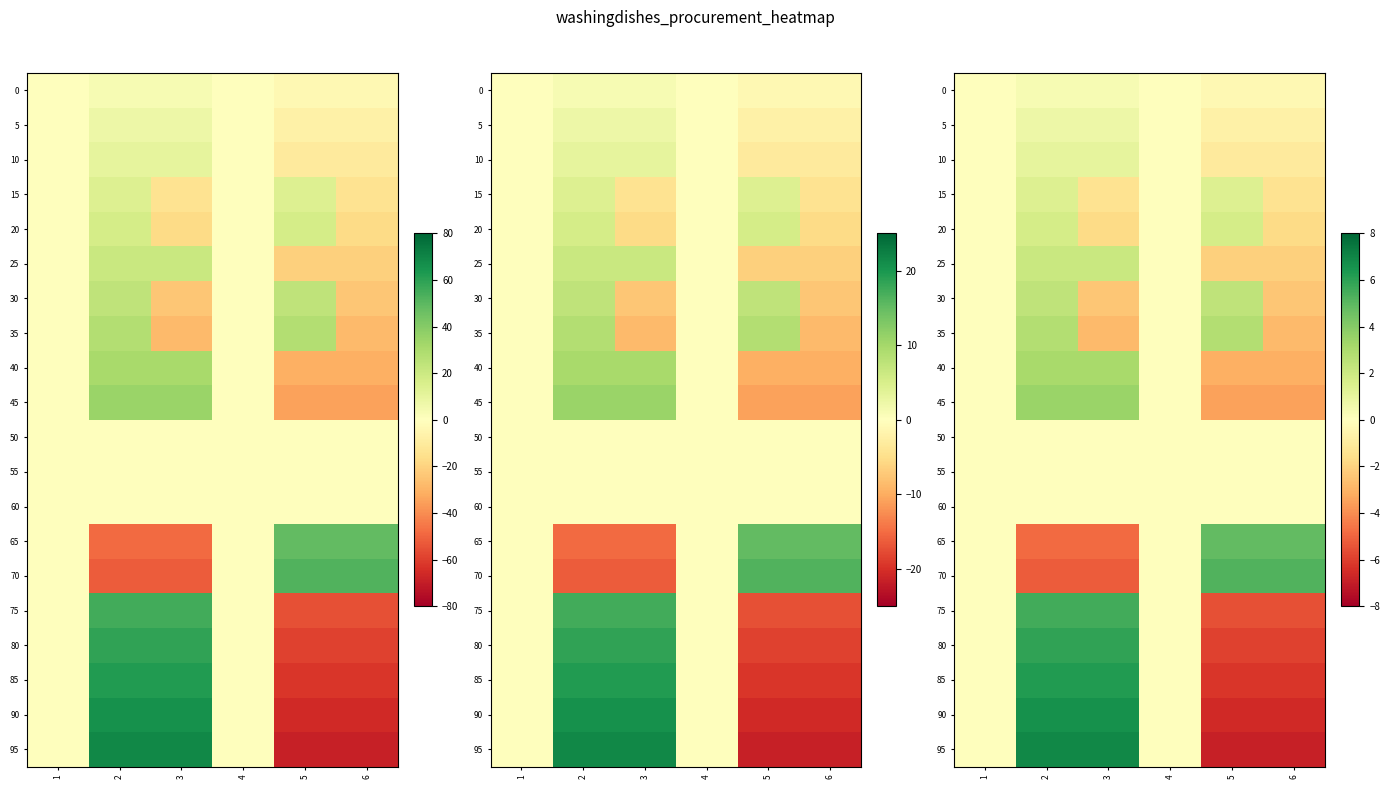

How many data points in 45 are less than 0?

2